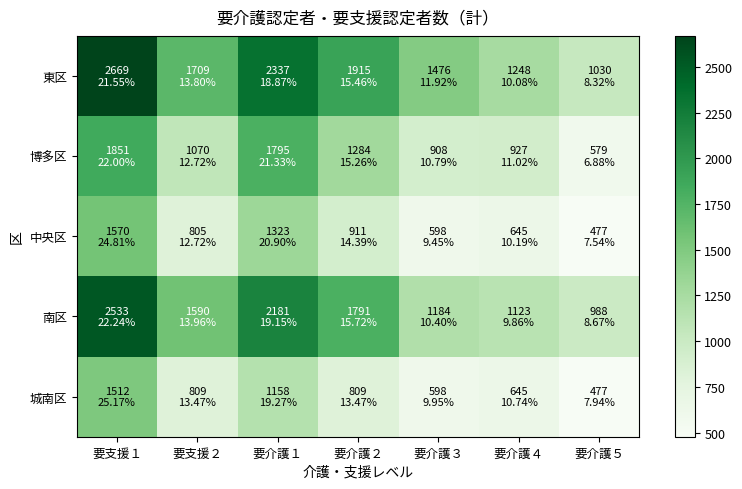

Reading left to right, list all the values displayed in this chart.

東区: 要支援１=2669	要支援２=1709	要介護１=2337	要介護２=1915	要介護３=1476	要介護４=1248	要介護５=1030
博多区: 要支援１=1851	要支援２=1070	要介護１=1795	要介護２=1284	要介護３=908	要介護４=927	要介護５=579
中央区: 要支援１=1570	要支援２=805	要介護１=1323	要介護２=911	要介護３=598	要介護４=645	要介護５=477
南区: 要支援１=2533	要支援２=1590	要介護１=2181	要介護２=1791	要介護３=1184	要介護４=1123	要介護５=988
城南区: 要支援１=1512	要支援２=809	要介護１=1158	要介護２=809	要介護３=598	要介護４=645	要介護５=477